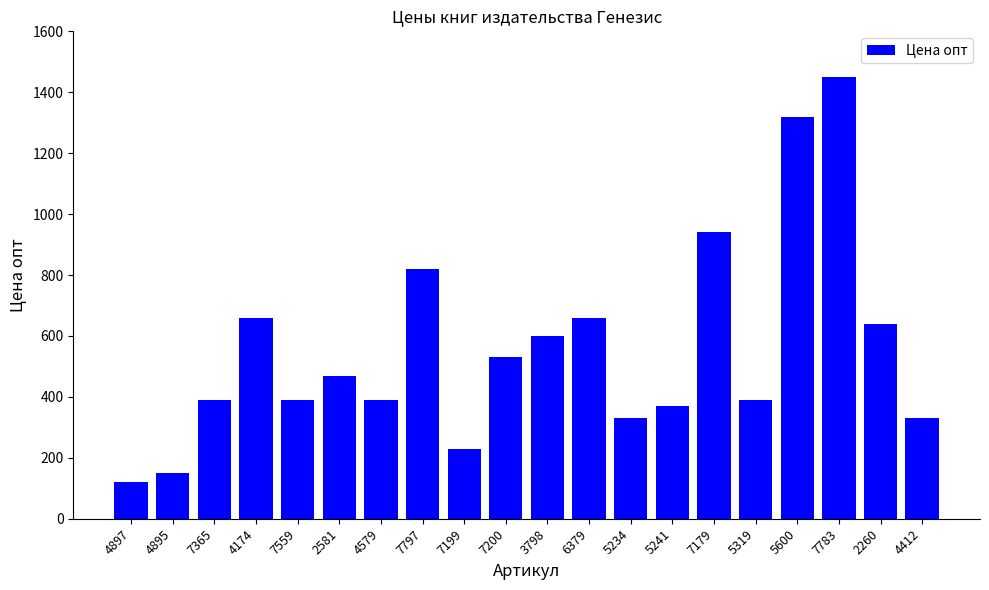

Reading right to left, extract all data points from this chart.

330	640	1450	1320	390	940	370	330	660	600	530	230	820	390	470	390	660	390	150	120